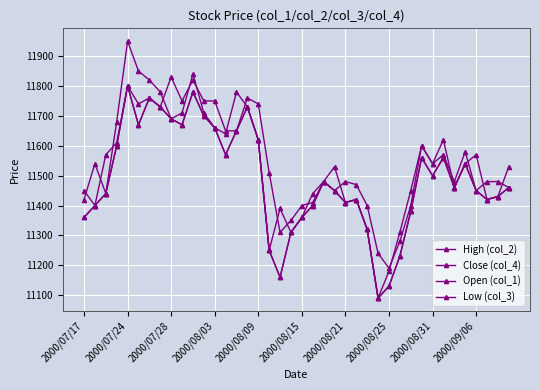

Which series ends up on top after the final intersection of Close (col_4) and Open (col_1)?

Open (col_1)